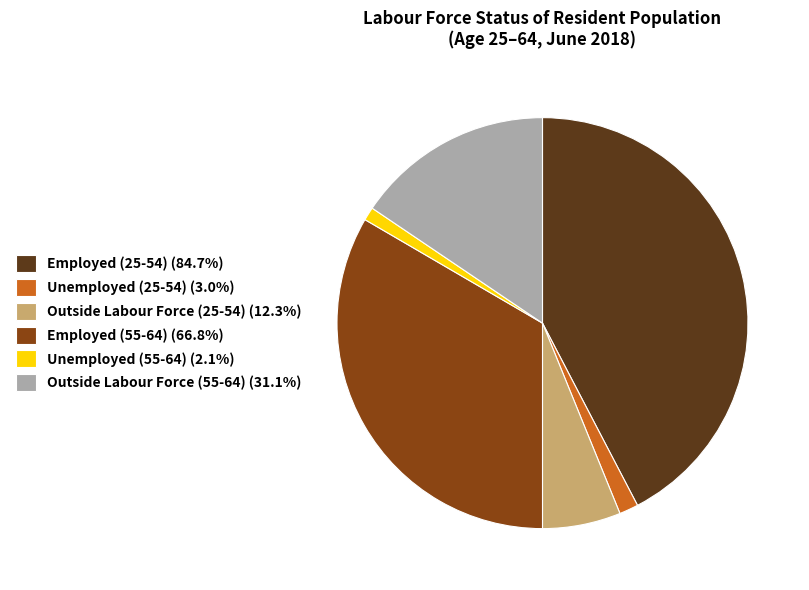

Approximately how many times larger is the value at Employed (25-54) (84.7%) compared to Unemployed (25-54) (3.0%)?

28.2